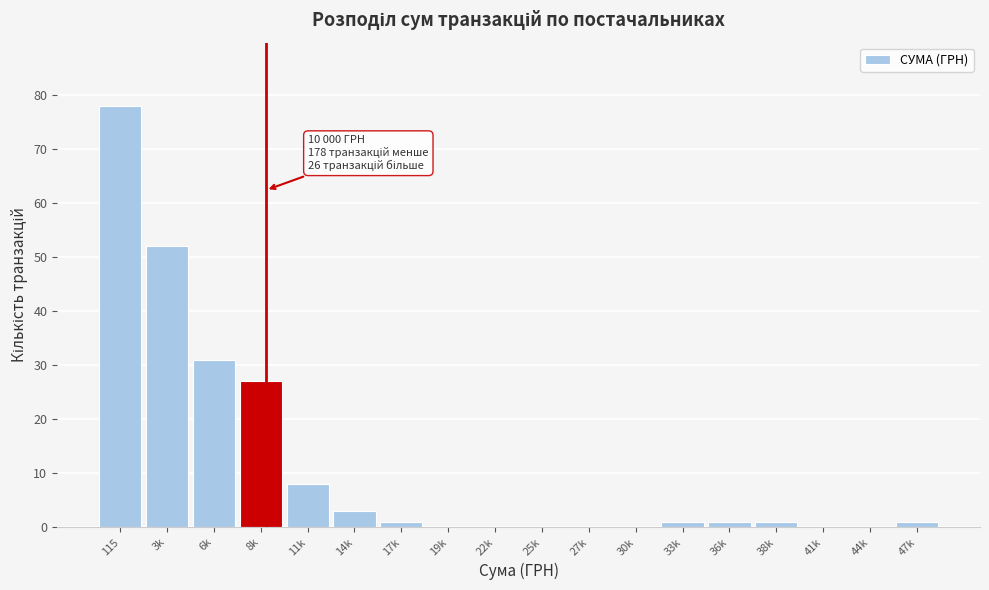

Reading left to right, what are all the values shown in this chart?

115=78	3k=52	6k=31	8k=27	11k=8	14k=3	17k=1	19k=0	22k=0	25k=0	27k=0	30k=0	33k=1	36k=1	38k=1	41k=0	44k=0	47k=1